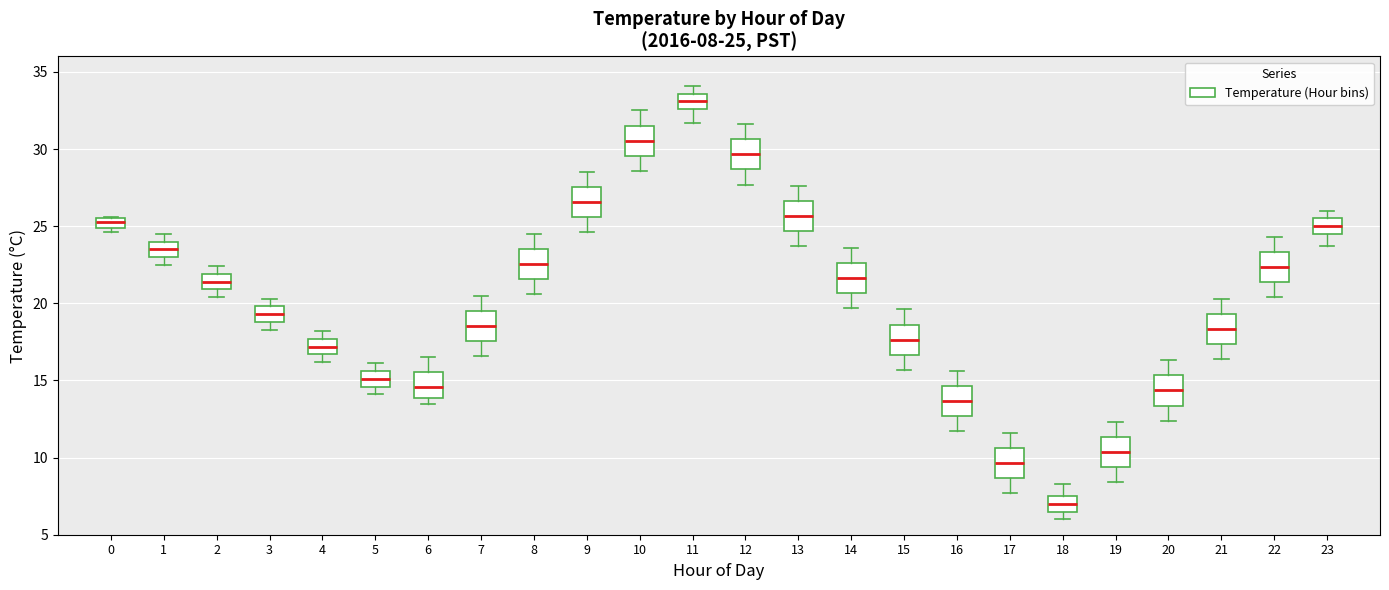

Which box has the highest median line?

11